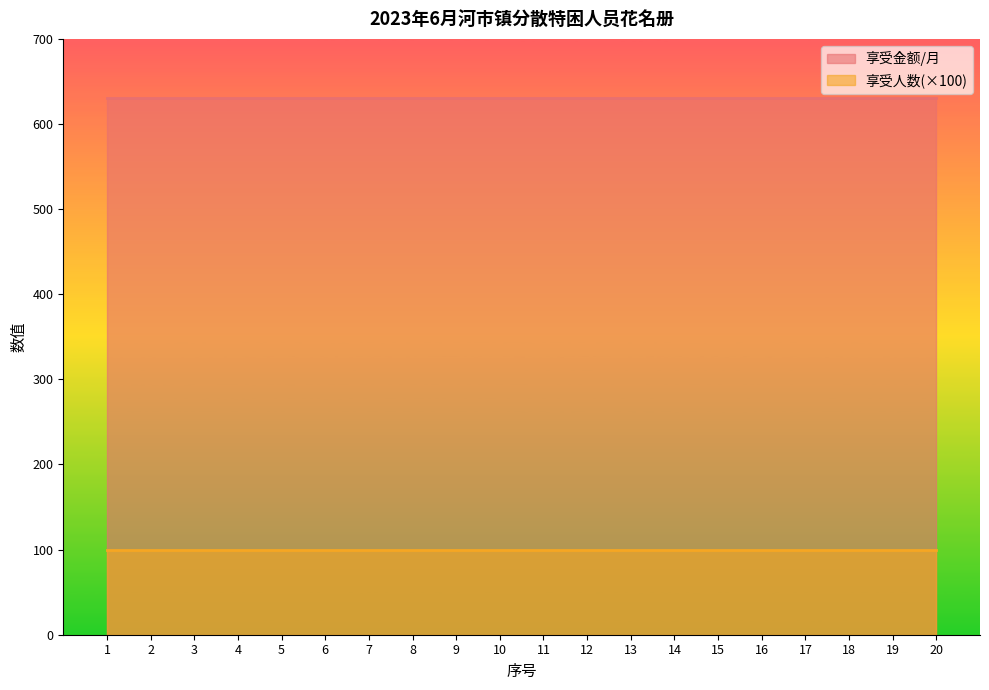

The 享受金额/月 series shows 1125 at 4. True or false?

False